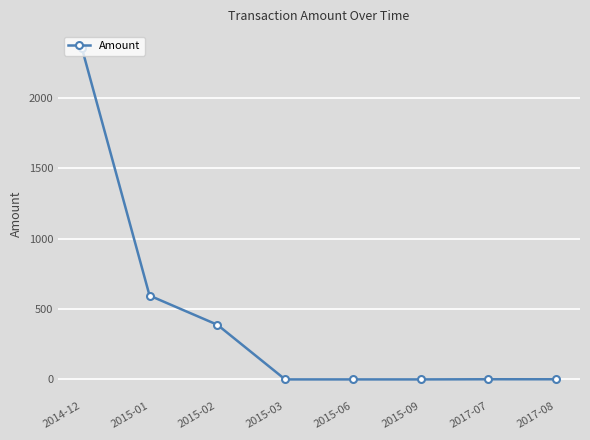

Is it true that the value at 2015-02 is 388.3?

True